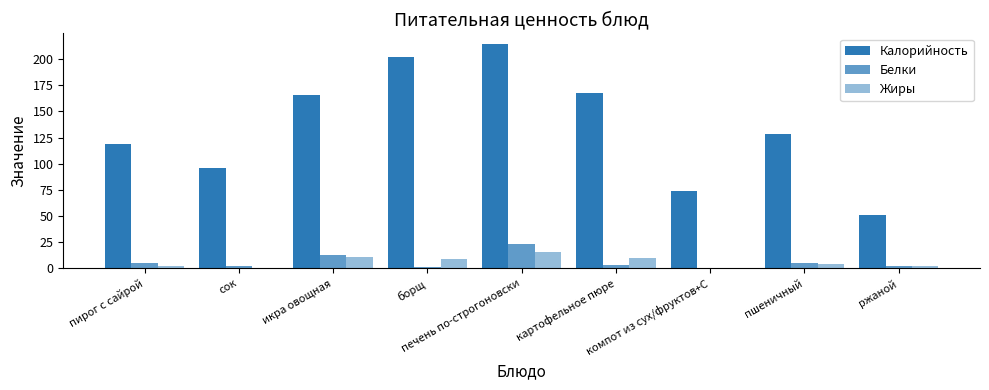

Between сок and картофельное пюре, which series saw the biggest shift?

Калорийность